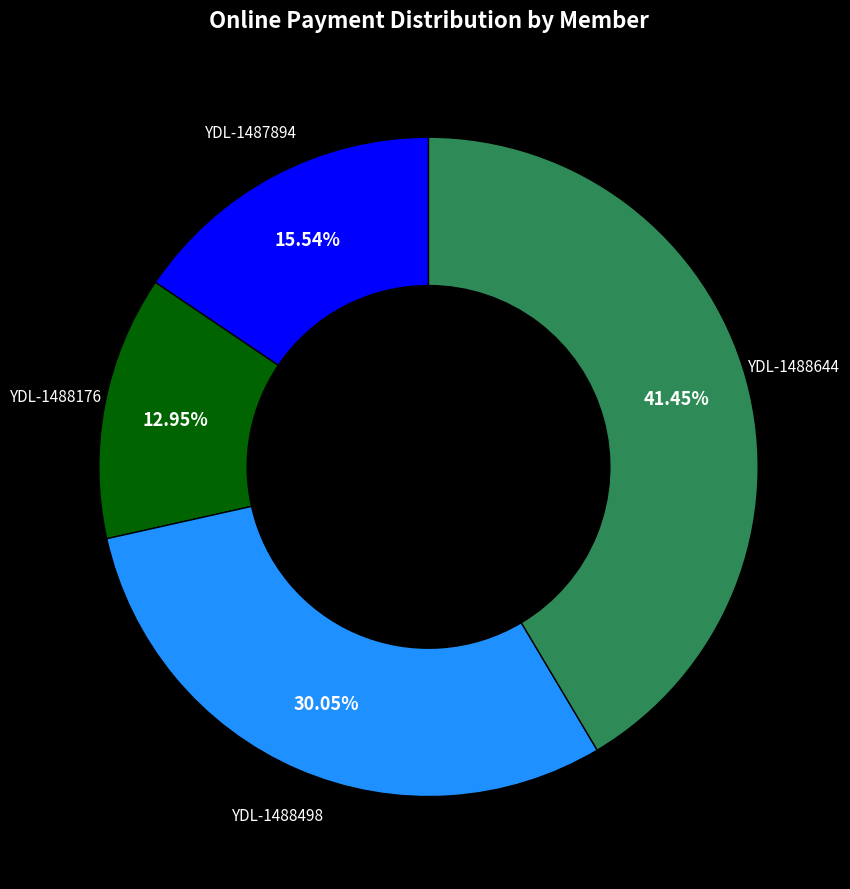

Is the sum of YDL-1488498 and YDL-1488644 greater than half?

Yes